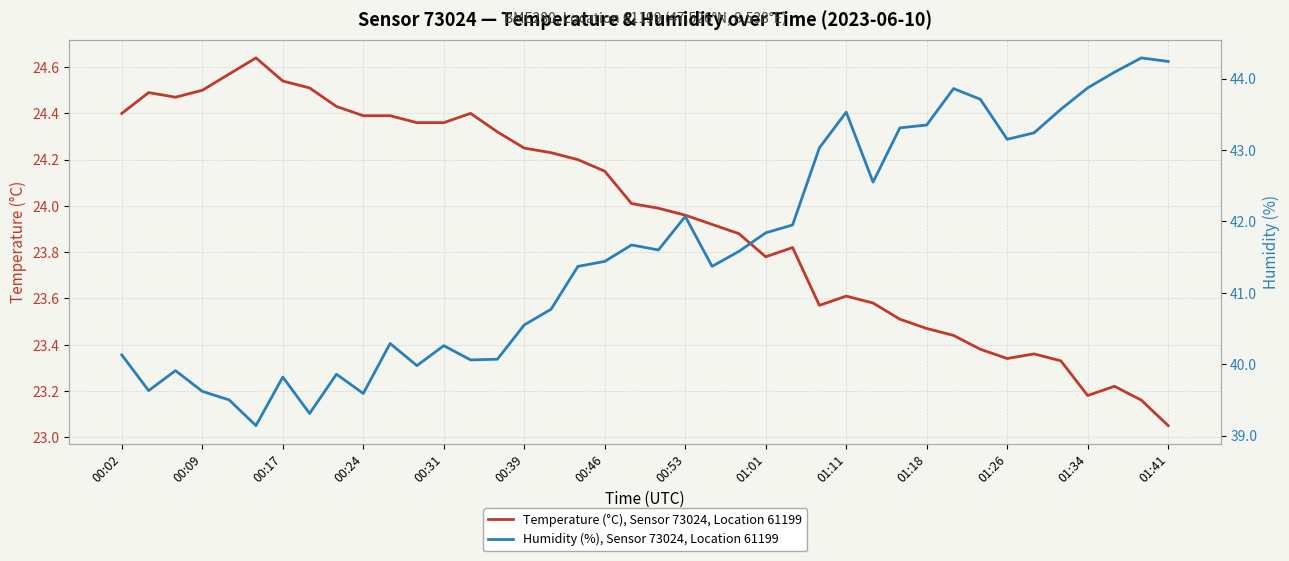

True or false: Temperature (°C), Sensor 73024, Location 61199 has a value of 38.5 at 01:11.

False